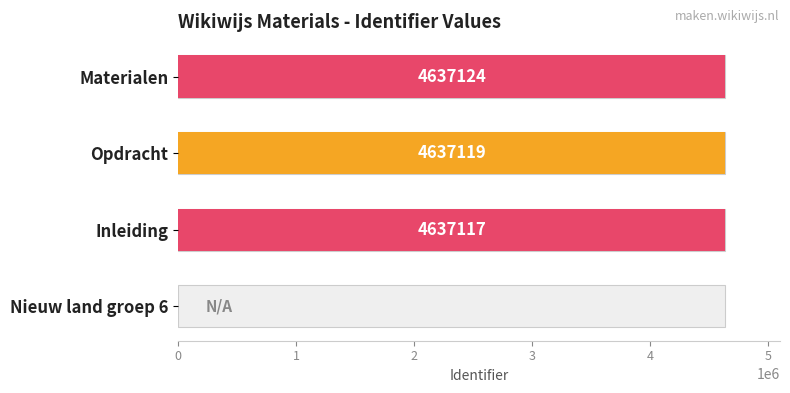

What is the average value?

3477840